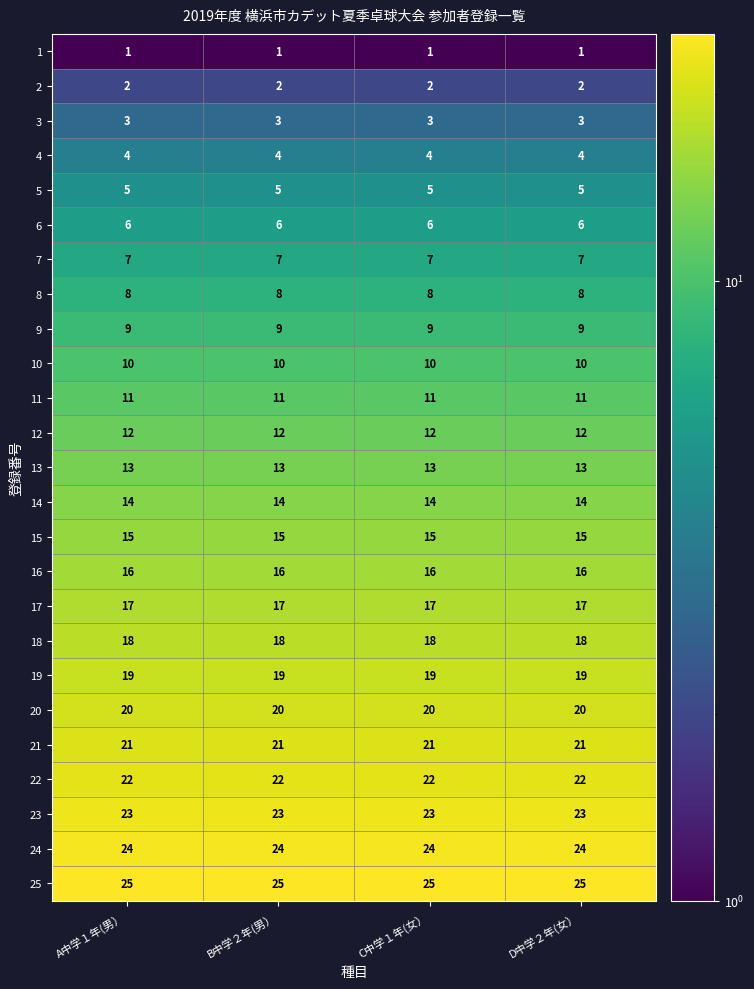

True or false: 15 has a value of 15 at C中学１年(女）.

True